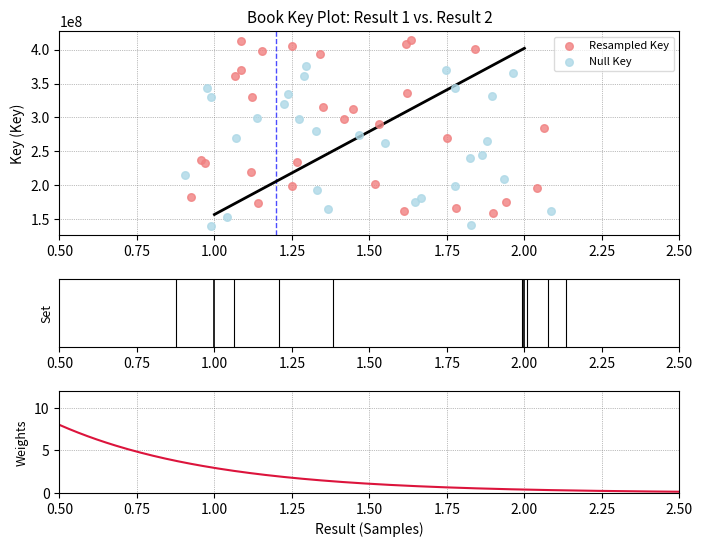

Approximately how many times larger is the value at 2 compared to 1?

2.6